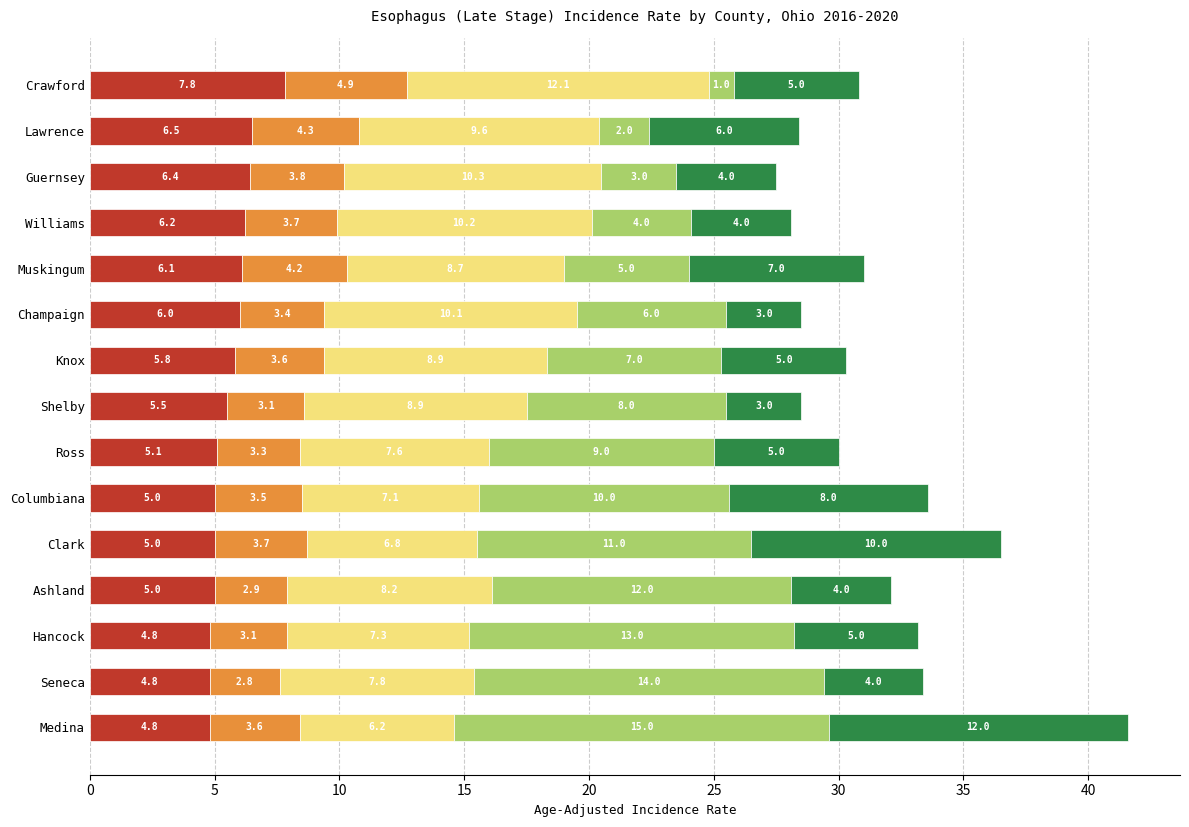

What is the total value across all series at Columbiana?

33.6